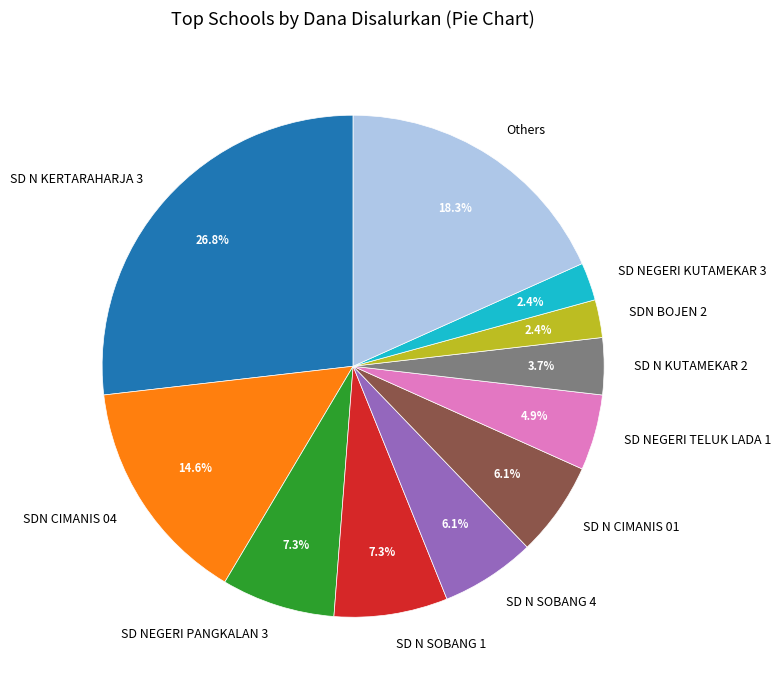

To the nearest percent, what is the average slice percentage?

9%